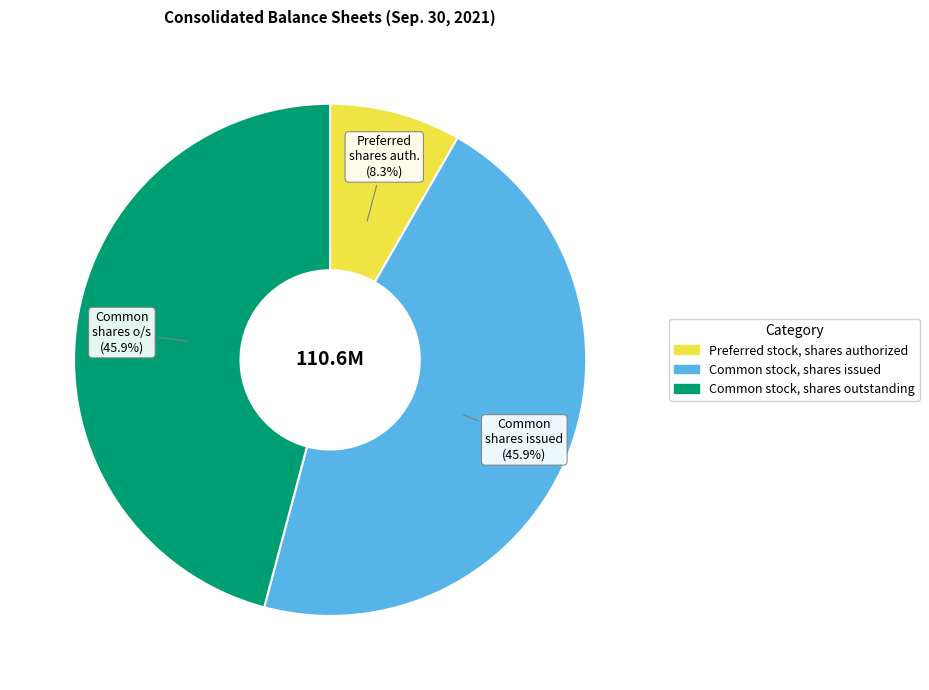

What percentage is the Common stock, shares issued slice, to the nearest percent?

46%